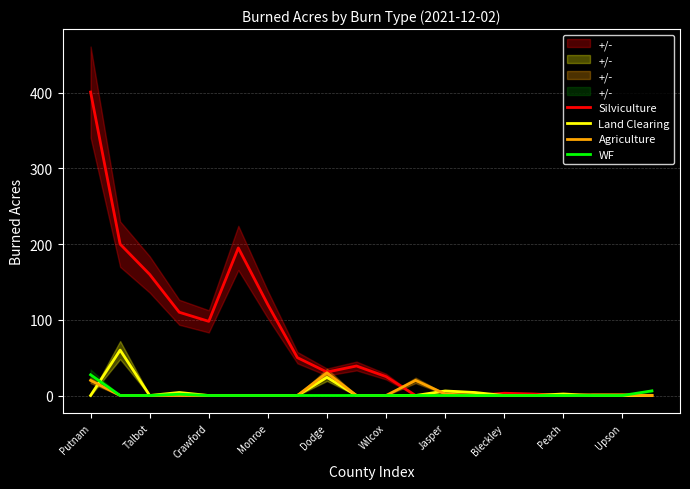

List the series in order of their peak value, lowest first.

WF, Agriculture, Land Clearing, Silviculture